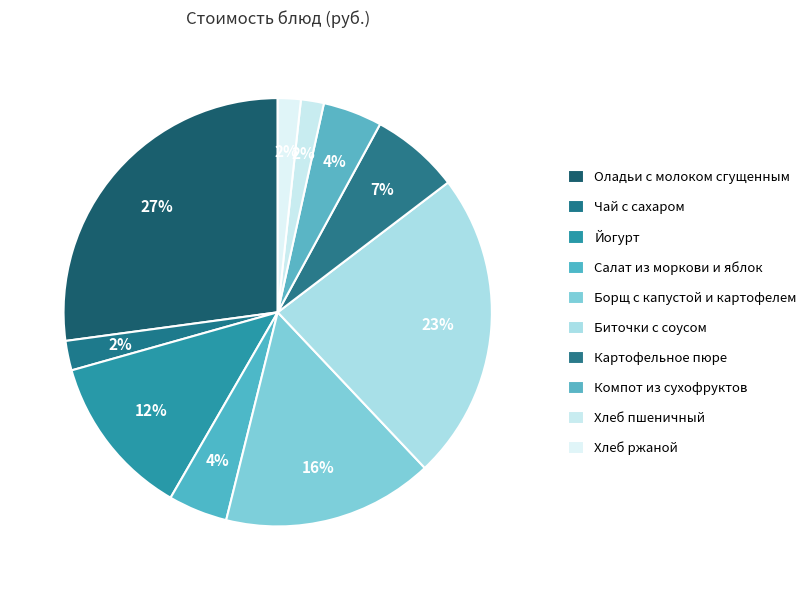

Count the number of slices in the pie.

10